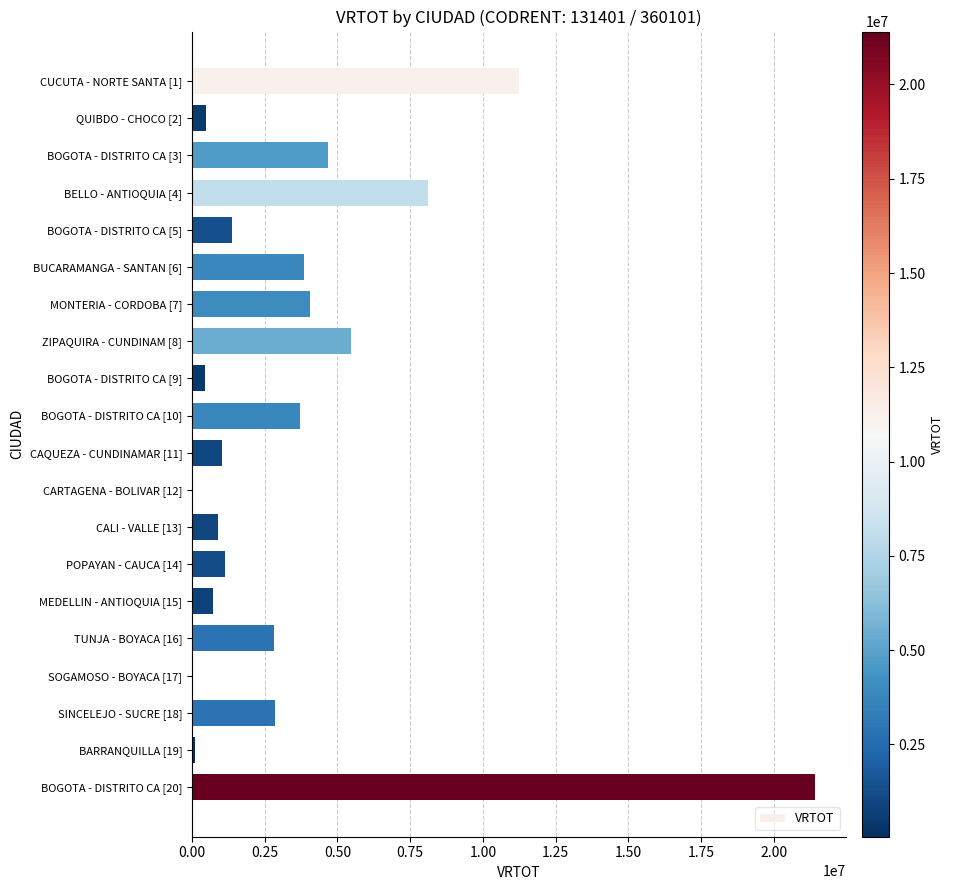

What is the maximum value shown in the chart?

21403974